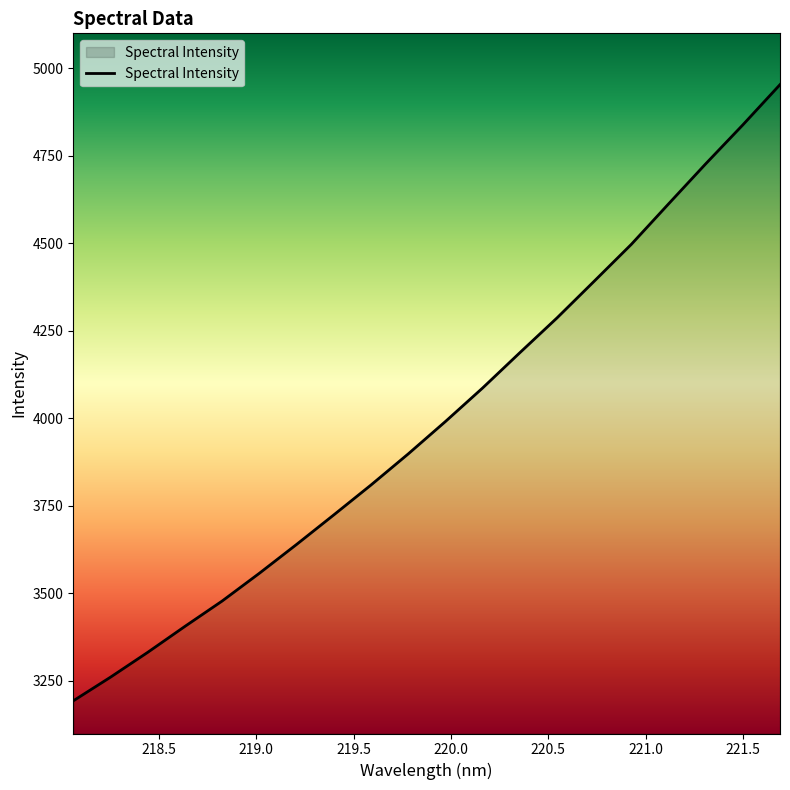

What is the difference between the maximum and minimum values?

1760.2